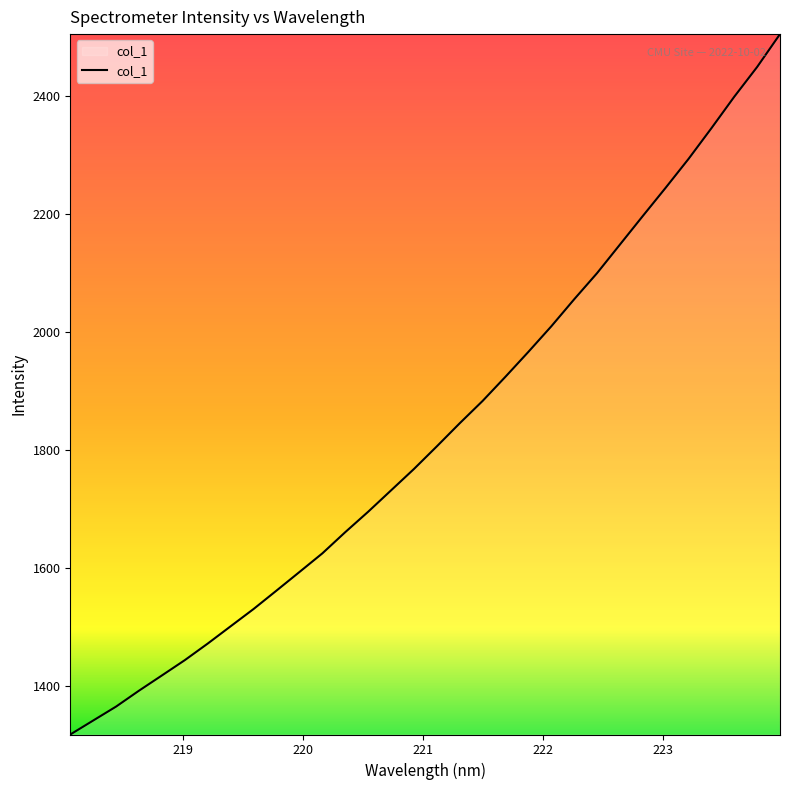

What is the maximum value shown in the chart?

2505.6